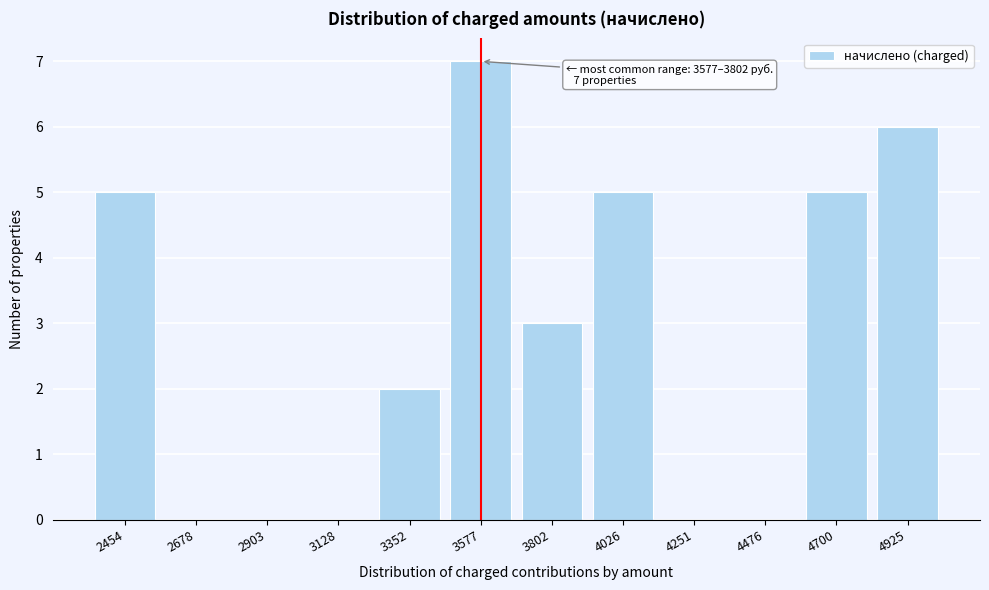

Reading right to left, list all the values displayed in this chart.

4925=6	4700=5	4476=0	4251=0	4026=5	3802=3	3577=7	3352=2	3128=0	2903=0	2678=0	2454=5